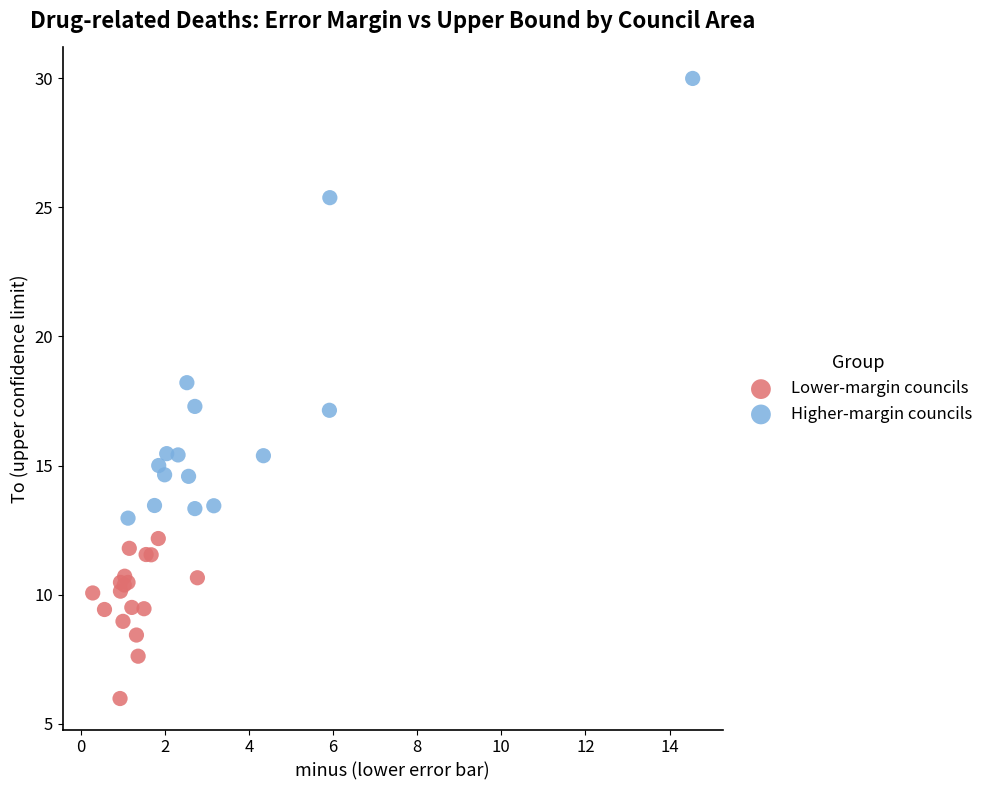

Which series has the largest Y range (max minus min)?

Higher-margin councils